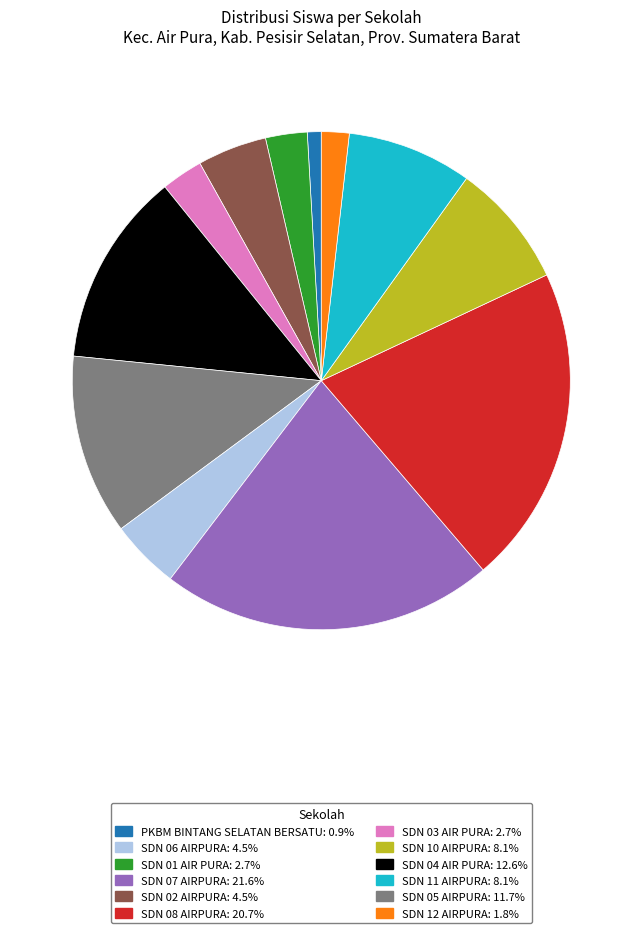

Is there any slice that represents more than half of the pie?

No